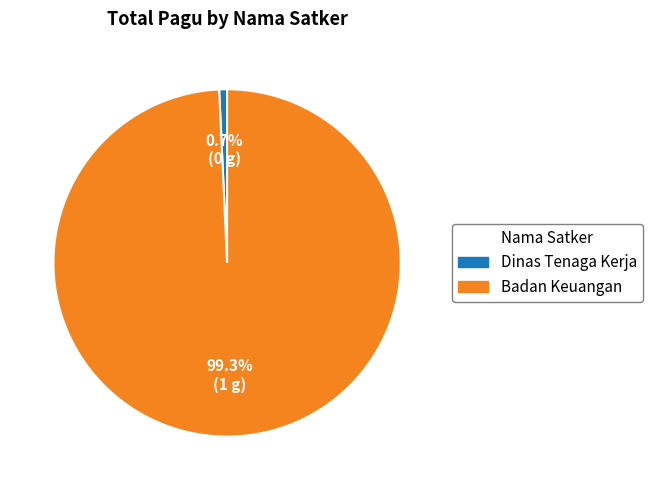

Is there a majority slice in this chart?

Yes